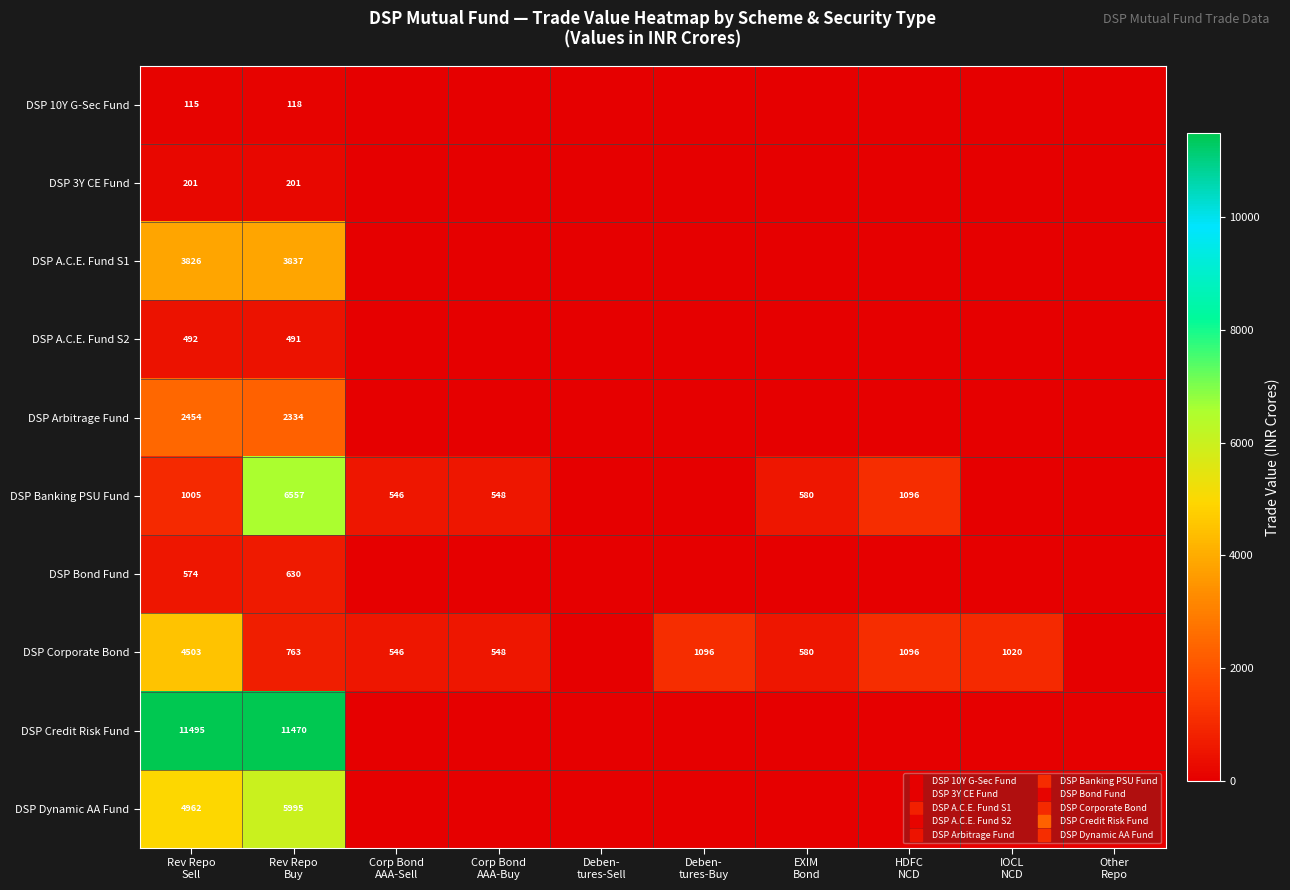

Between Rev Repo Buy and Deben- tures-Buy, which series saw the biggest shift?

DSP Credit Risk Fund